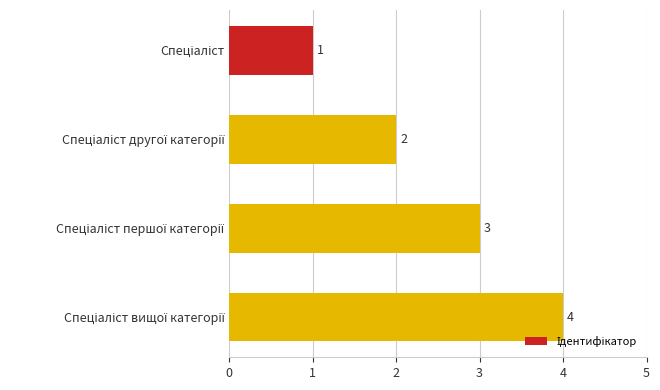

What is the value of the 1st bar from the top?

1